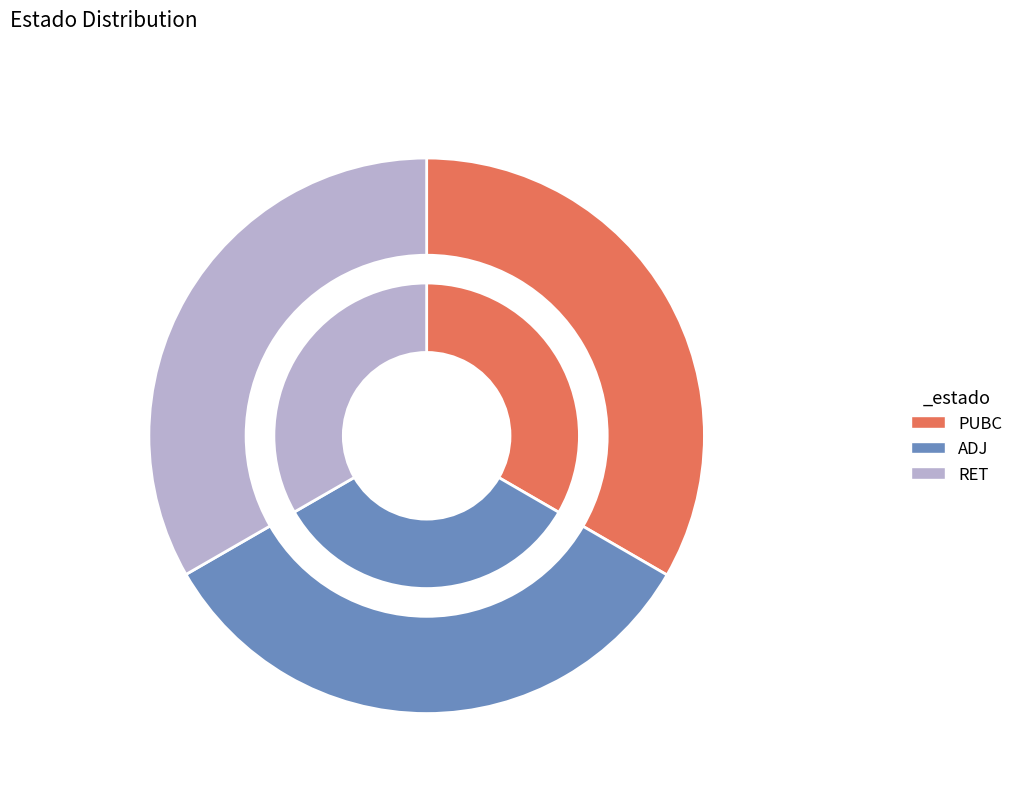

Do ADJ and PUBC together represent more than half of the pie?

Yes